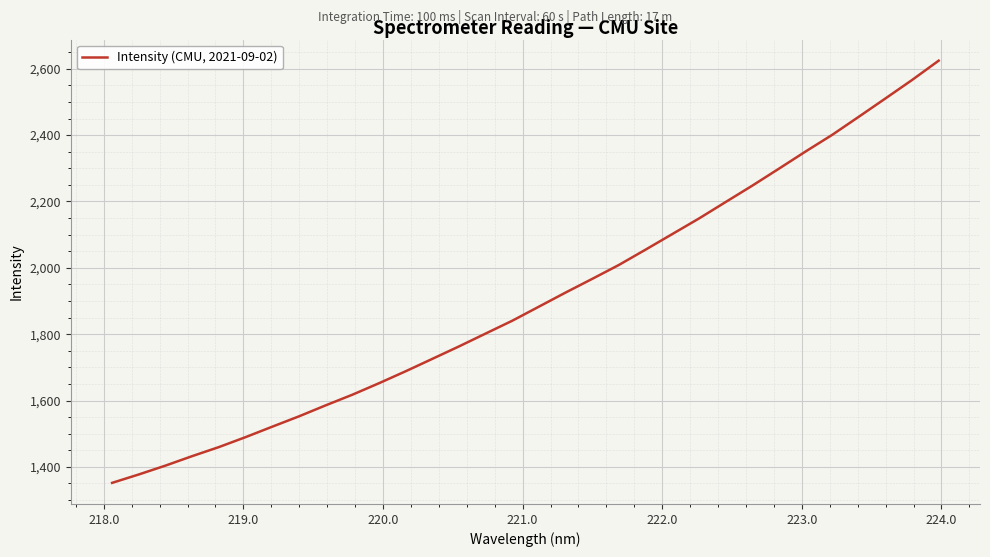

Reading left to right, list all the values displayed in this chart.

1351.9	1377.2	1403.9	1432.5	1459.7	1489.7	1521.2	1552.4	1585.4	1617.5	1652.2	1688.3	1725.6	1763.2	1802.0	1840.7	1883.2	1925.6	1966.9	2008.8	2055.0	2101.8	2148.7	2198.2	2247.6	2298.7	2350.5	2400.7	2455.3	2510.5	2566.2	2624.4